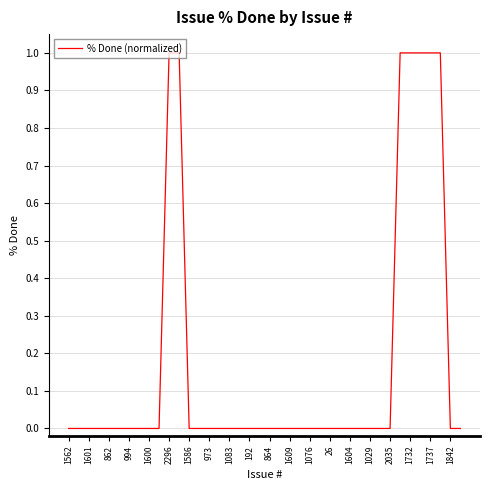

What is the difference between the maximum and minimum values?

1